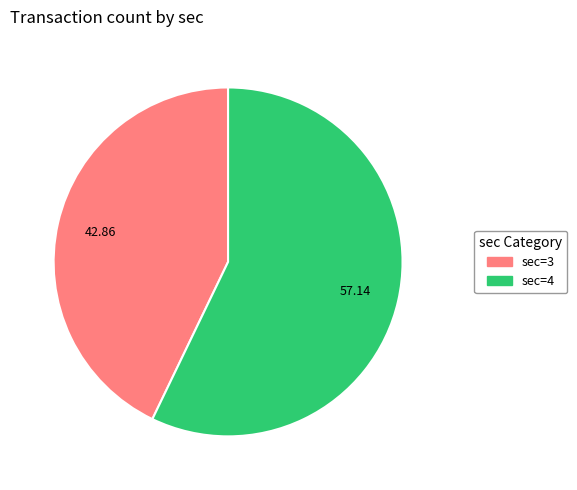

Is there any slice that represents more than half of the pie?

Yes